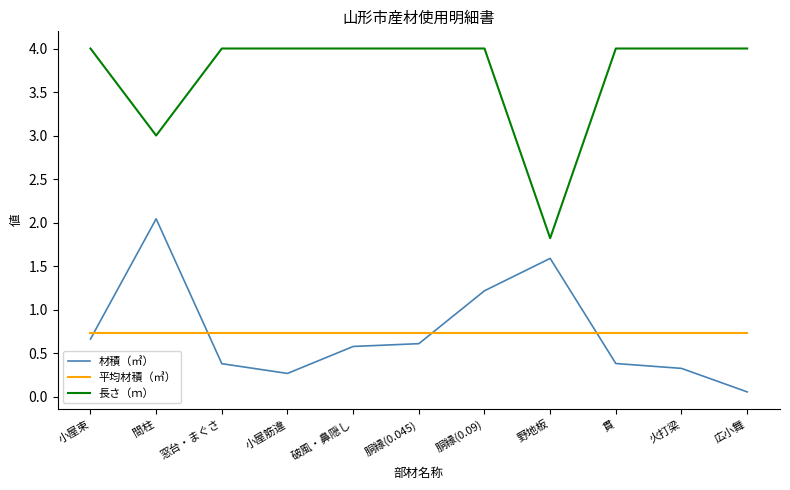

What position from the right is 間柱?

10